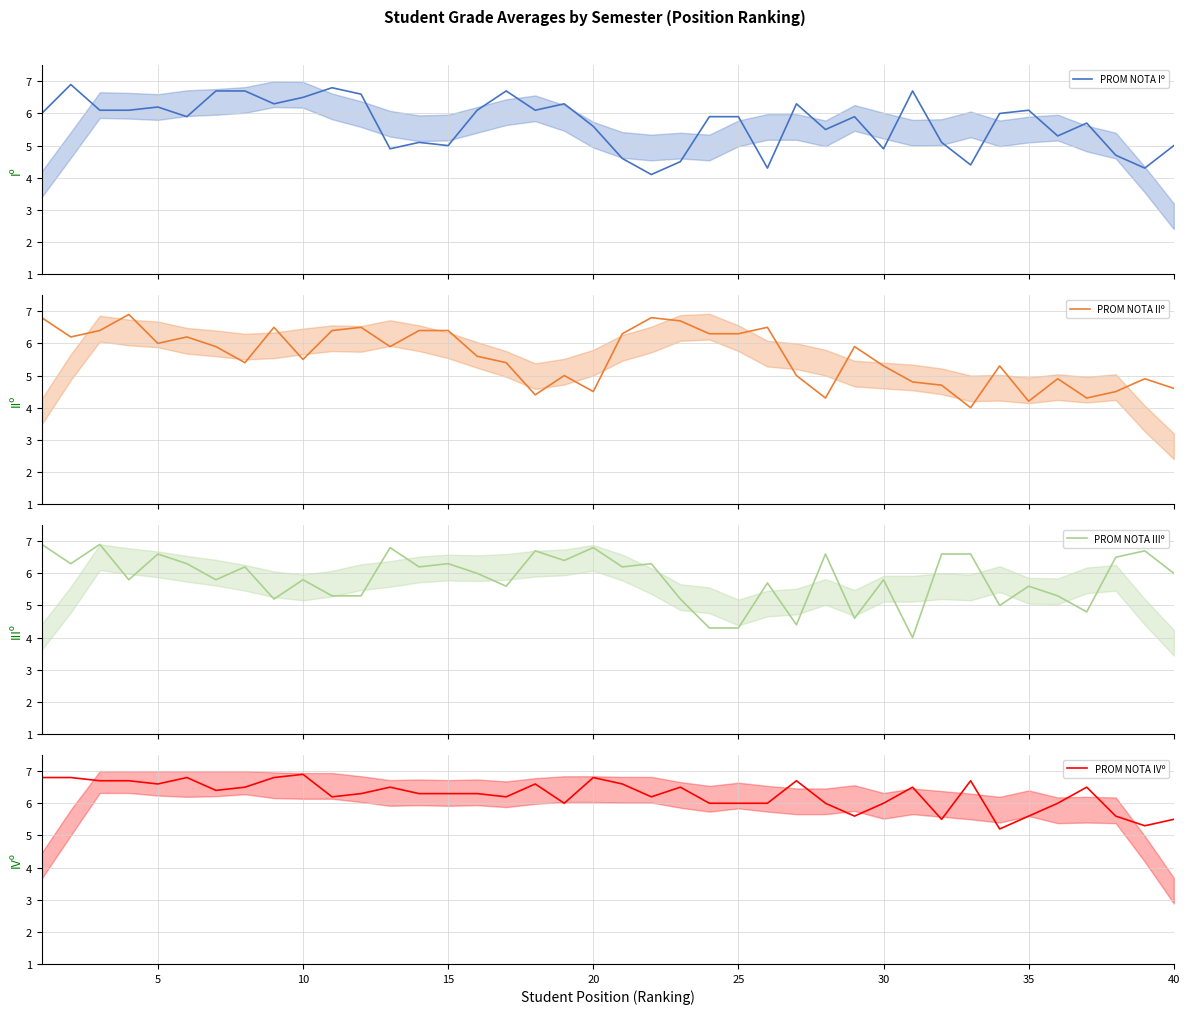

True or false: PROM NOTA IVº has a value of 3.7 at 30.

False